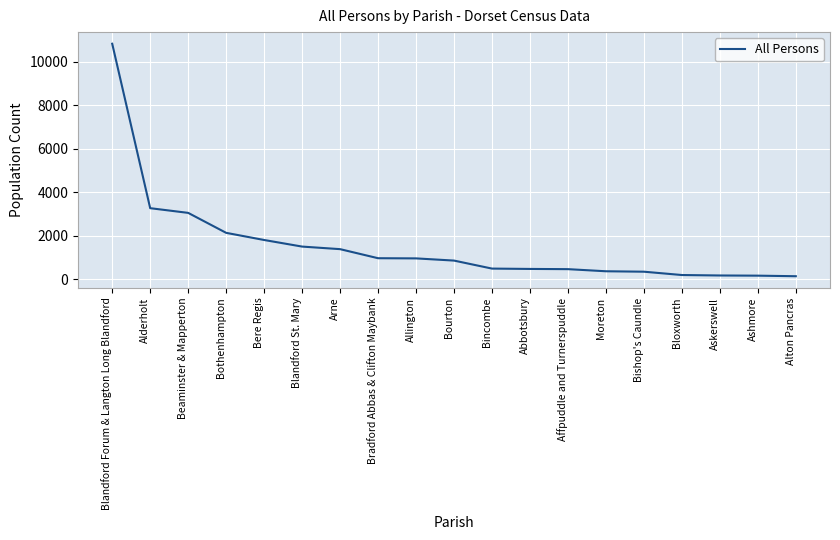

What is the ratio of the value at Askerswell to the value at Ashmore?

1.1